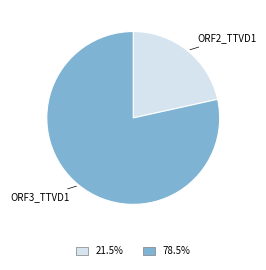

Rank the categories by value from highest to lowest.

ORF3_TTVD1, ORF2_TTVD1